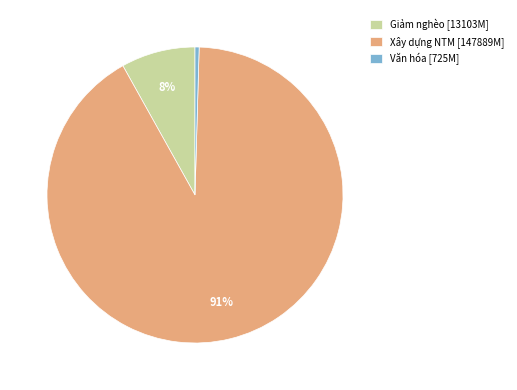

Which has a higher value, Giảm nghèo [13103M] or Văn hóa [725M]?

Giảm nghèo [13103M]